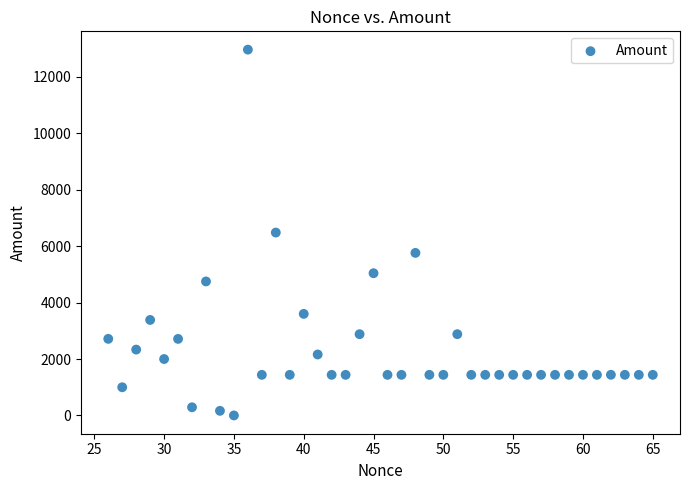

What is the range of Y values (max minus min)?

12960.0